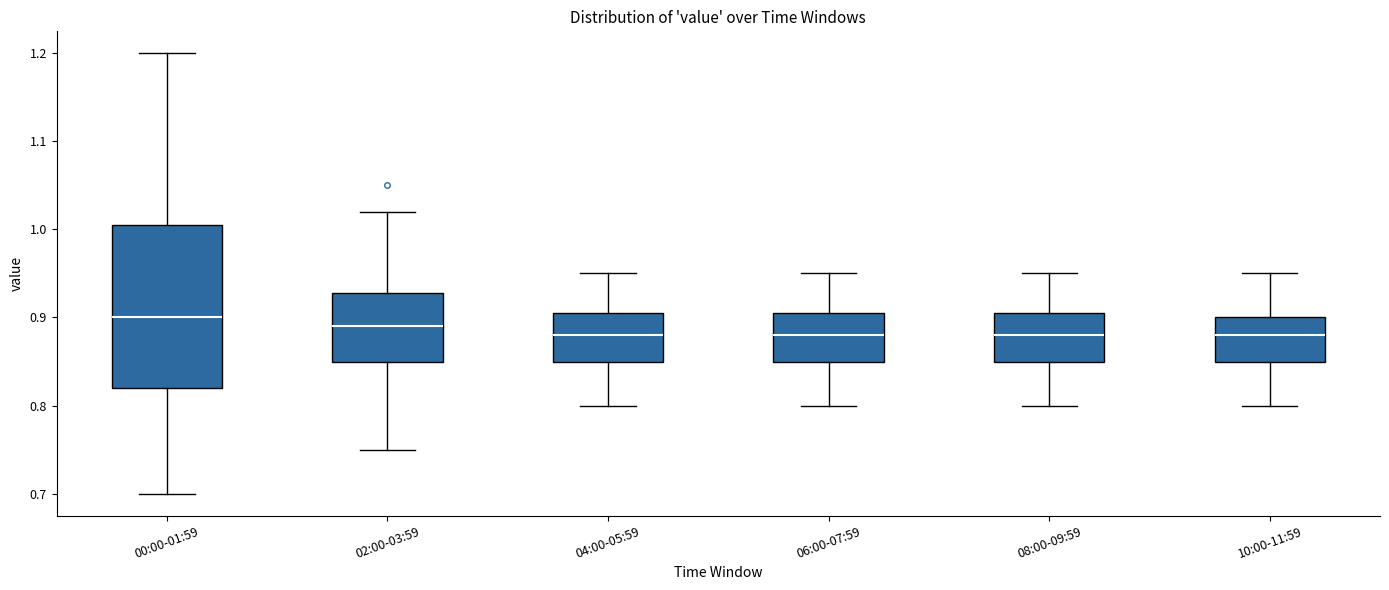

Reading left to right, read every box against the y-axis: the position of its median line, the range the box covers, and the ends of its whiskers. The values are not printed on the chart, so give them approximately, as read against the axis.

00:00-01:59: median 0.90, box 0.82 to 1.01, whiskers 0.70 to 1.20
02:00-03:59: median 0.89, box 0.85 to 0.93, whiskers 0.75 to 1.02
04:00-05:59: median 0.88, box 0.85 to 0.91, whiskers 0.80 to 0.95
06:00-07:59: median 0.88, box 0.85 to 0.91, whiskers 0.80 to 0.95
08:00-09:59: median 0.88, box 0.85 to 0.91, whiskers 0.80 to 0.95
10:00-11:59: median 0.88, box 0.85 to 0.90, whiskers 0.80 to 0.95